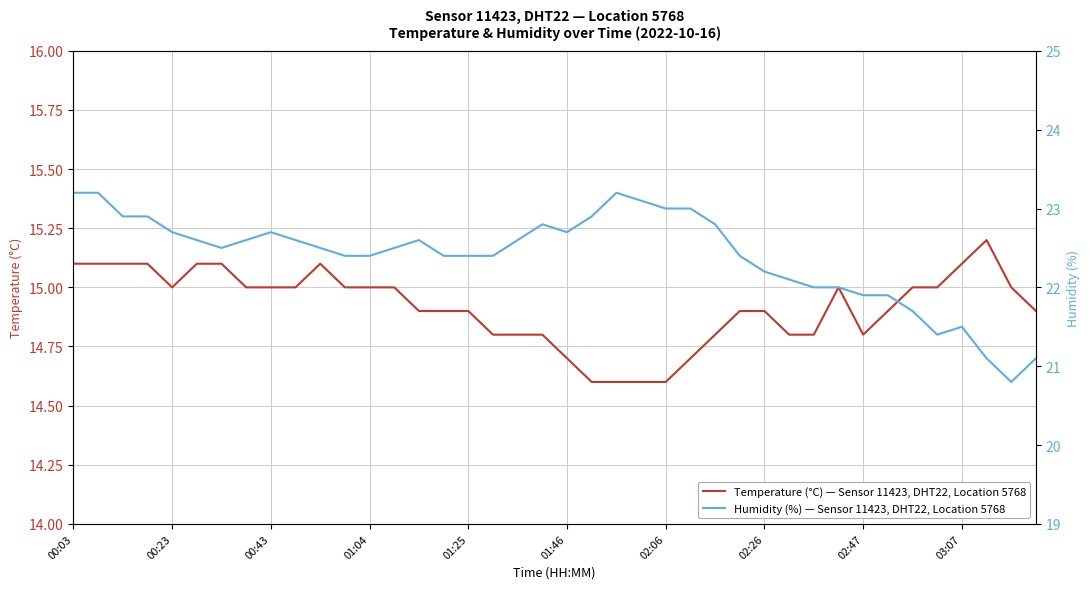

True or false: Humidity (%) — Sensor 11423, DHT22, Location 5768 and Temperature (°C) — Sensor 11423, DHT22, Location 5768 cross at least once.

False